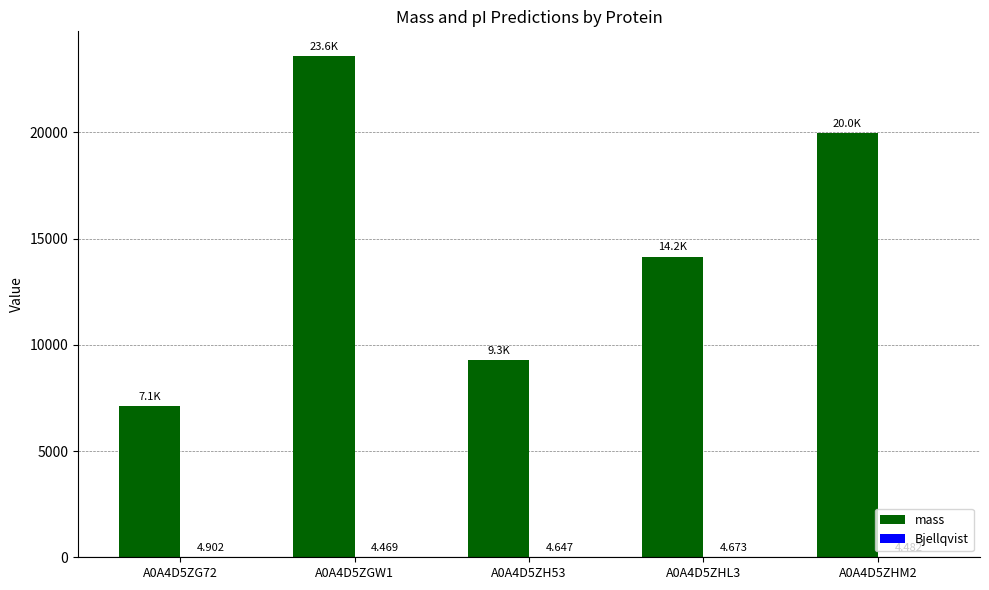

What is the difference between the mass values at A0A4D5ZH53 and A0A4D5ZHL3?

4887.7